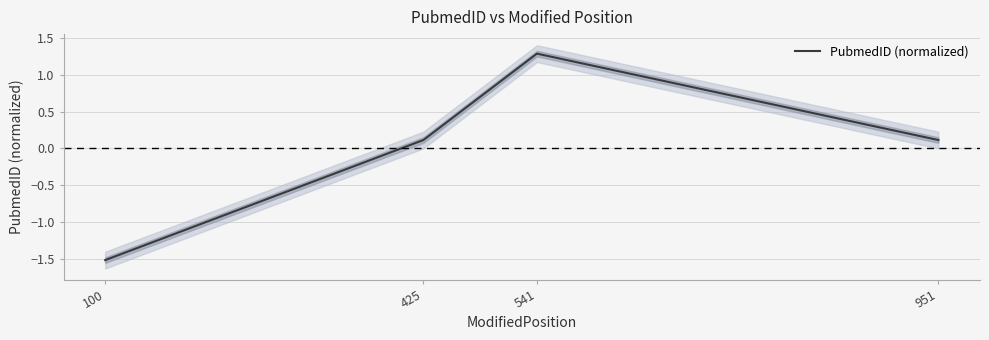

How many interior local peaks (higher than both neighbors) does the data have?

1